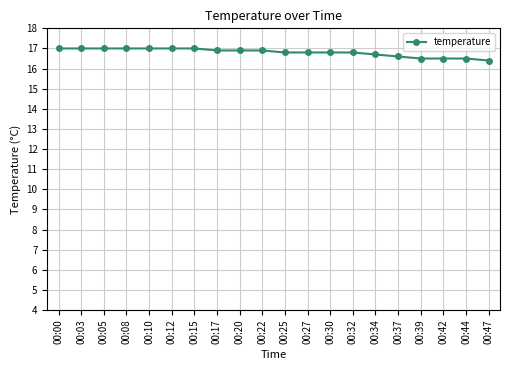

What is the greatest value displayed?

17.0